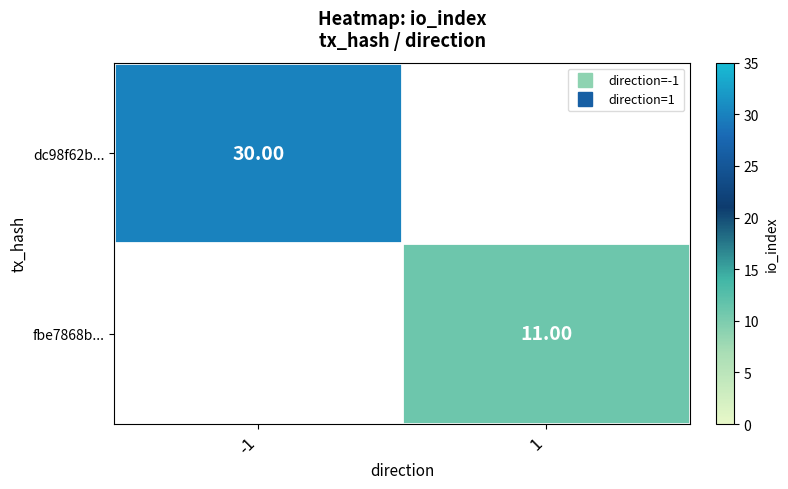

How many categories are shown in the chart?

2